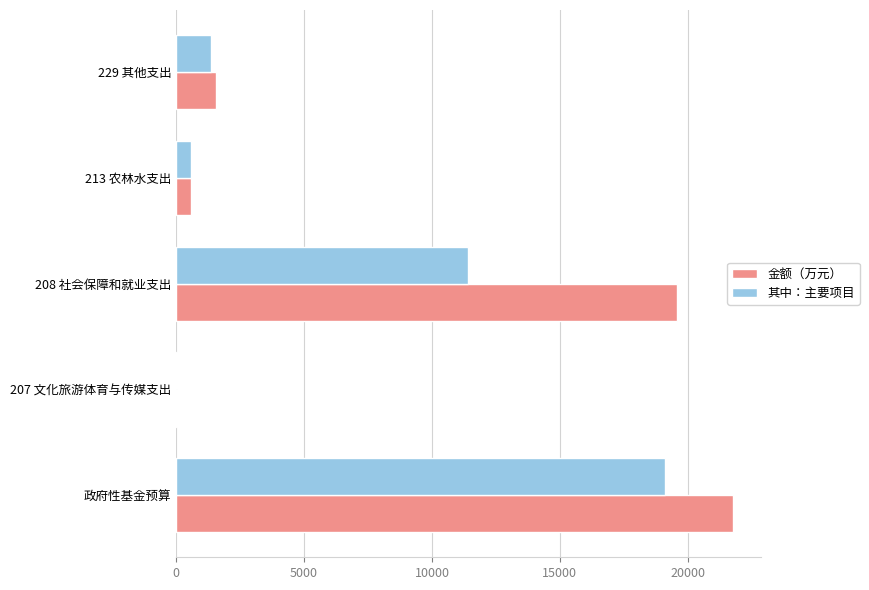

How many values in the 金额（万元） series exceed 1554?

3